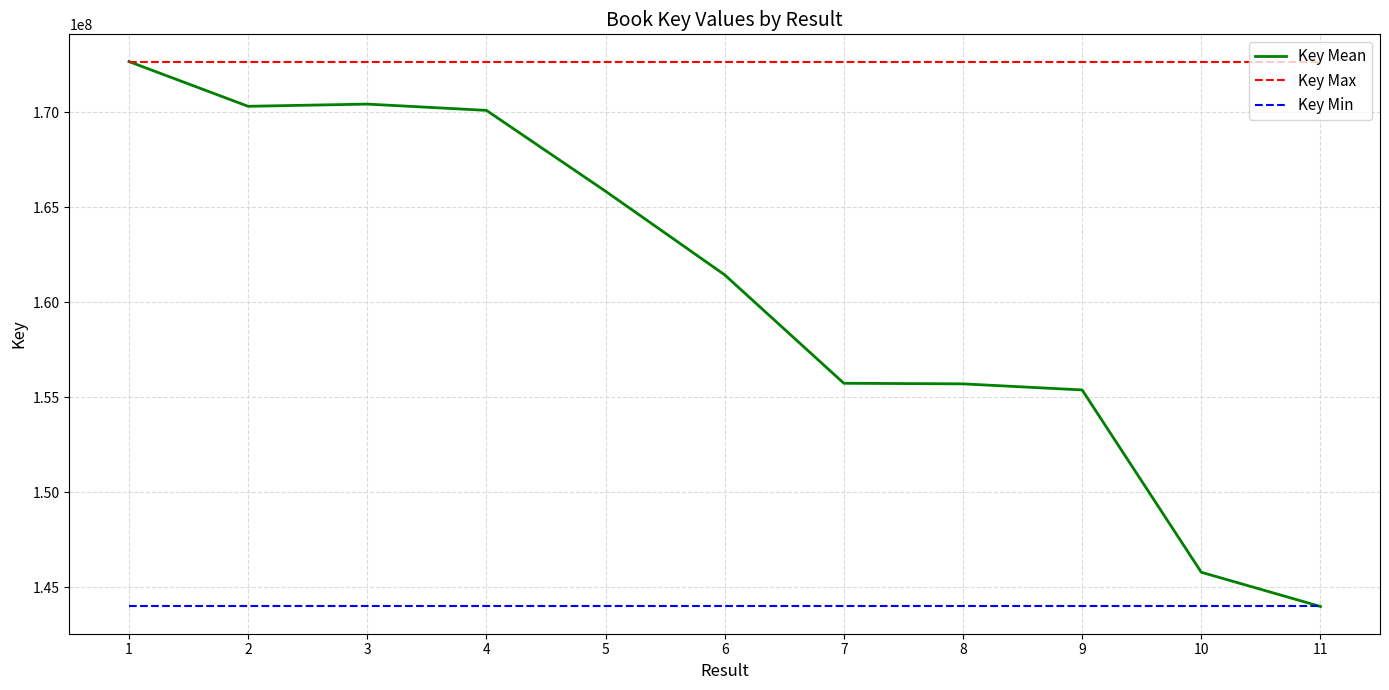

What is the average value of the Key Min series?

143992107